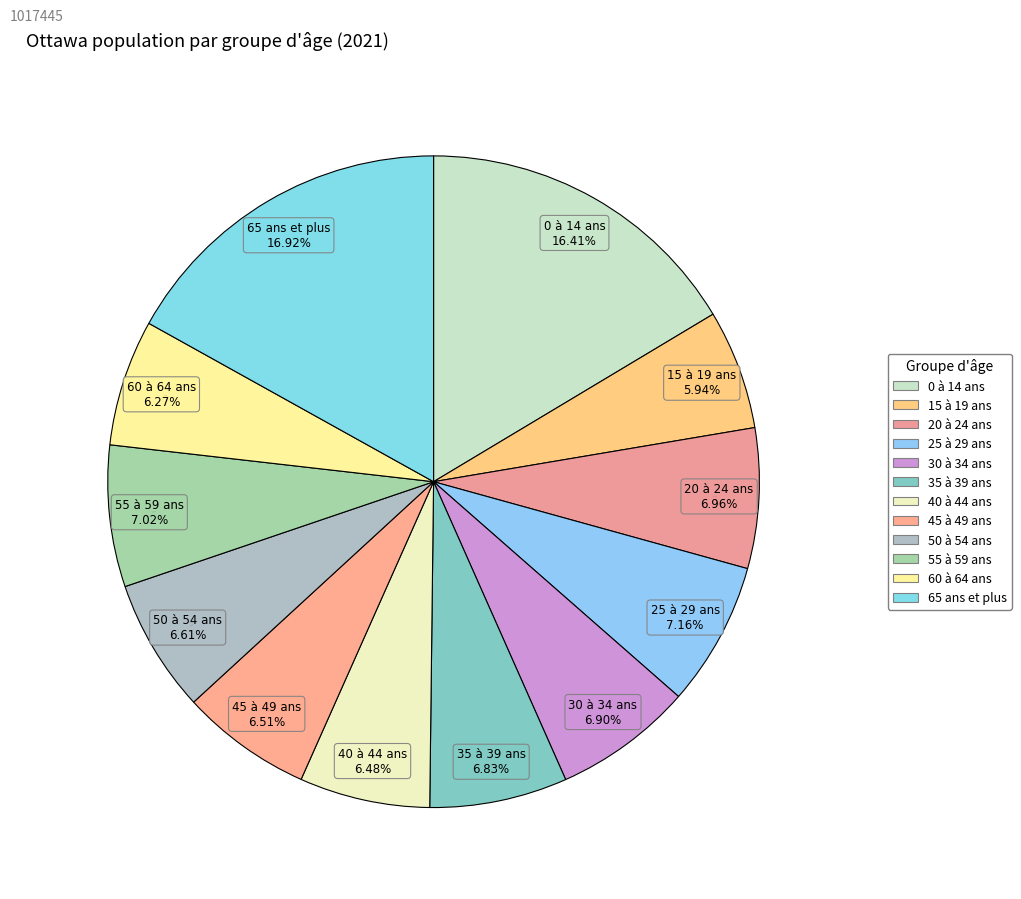

True or false: 65 ans et plus accounts for 17% of the total.

True